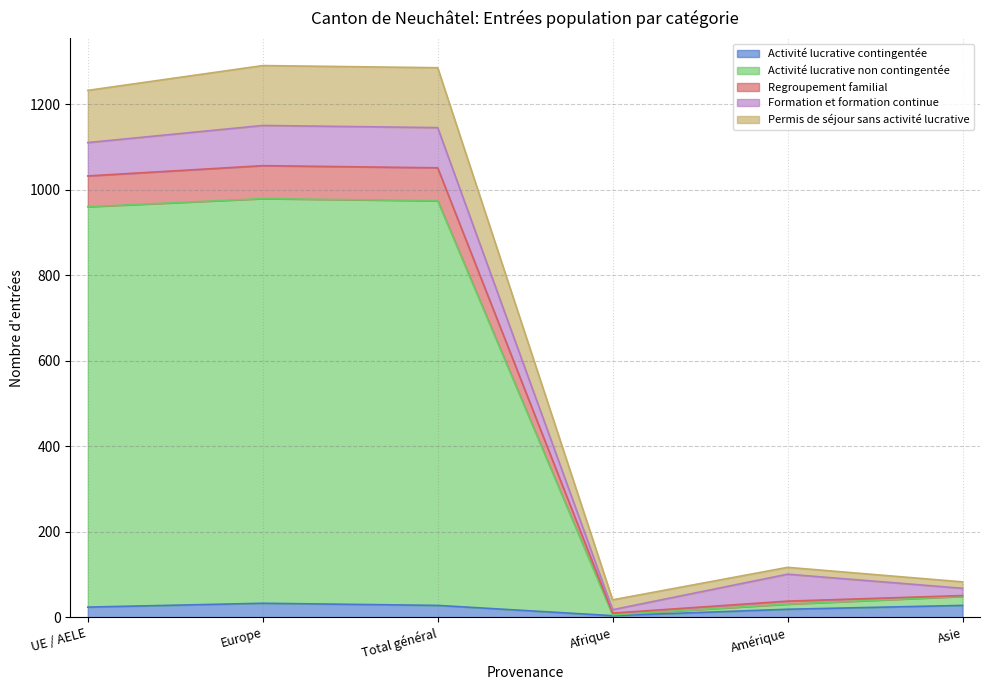

How many lines are shown in the chart?

5